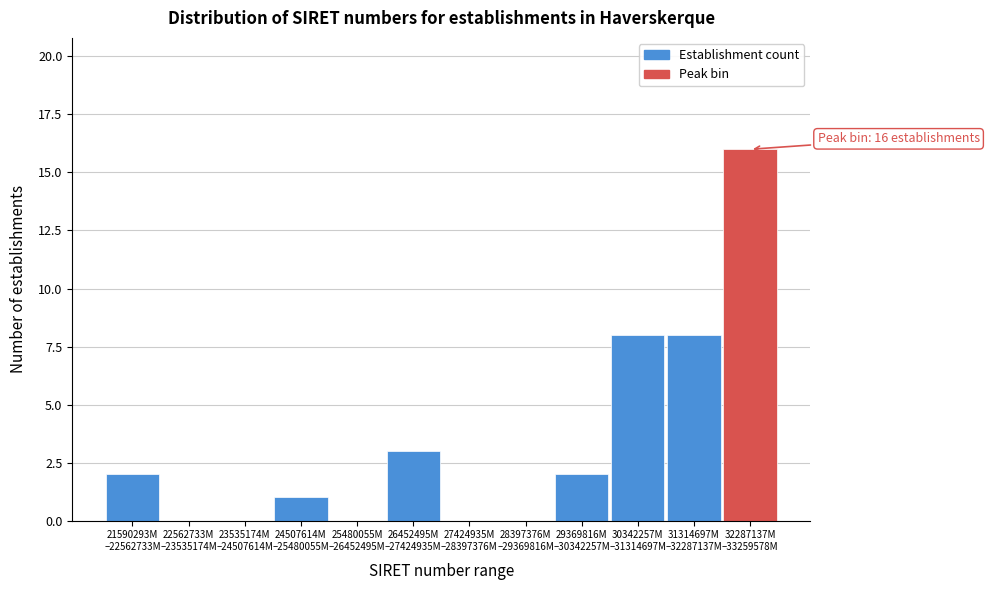

What is the maximum value shown in the chart?

16